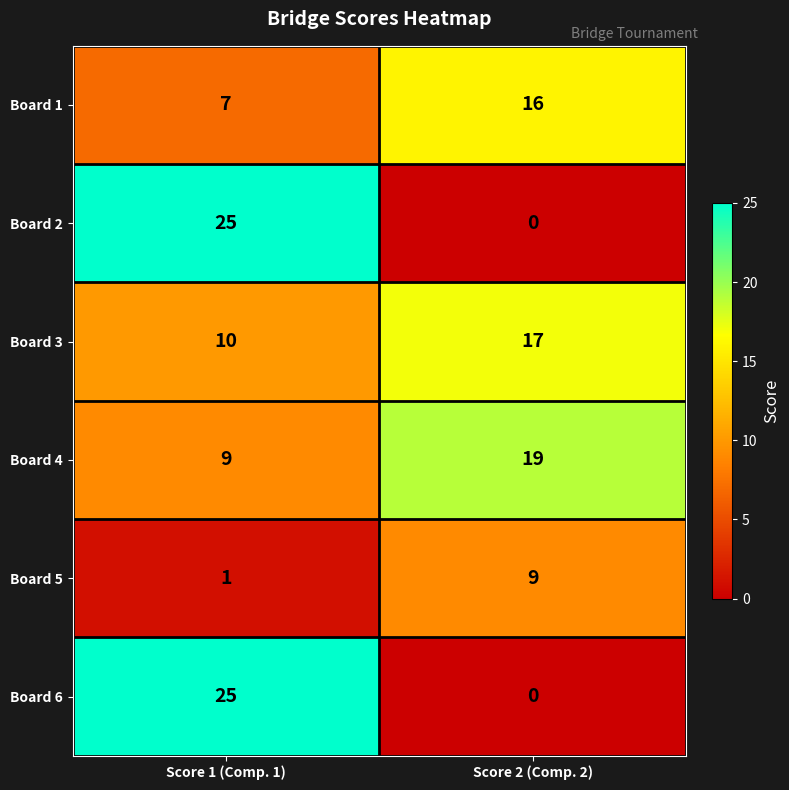

How many values in the Board 1 series are below 16?

1